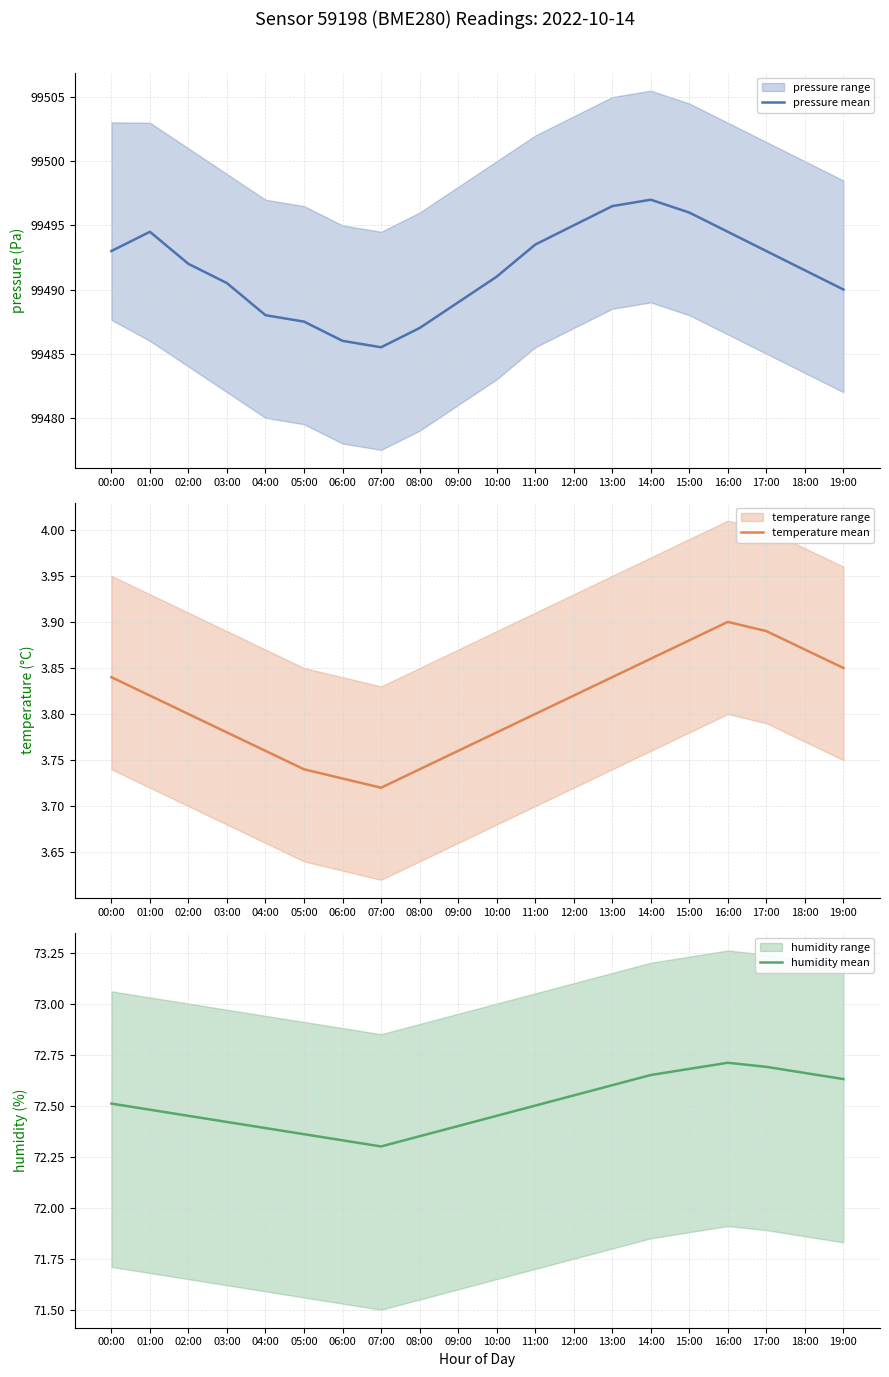

What is the sum of the pressure mean values at 11:00 and 12:00?

198988.5